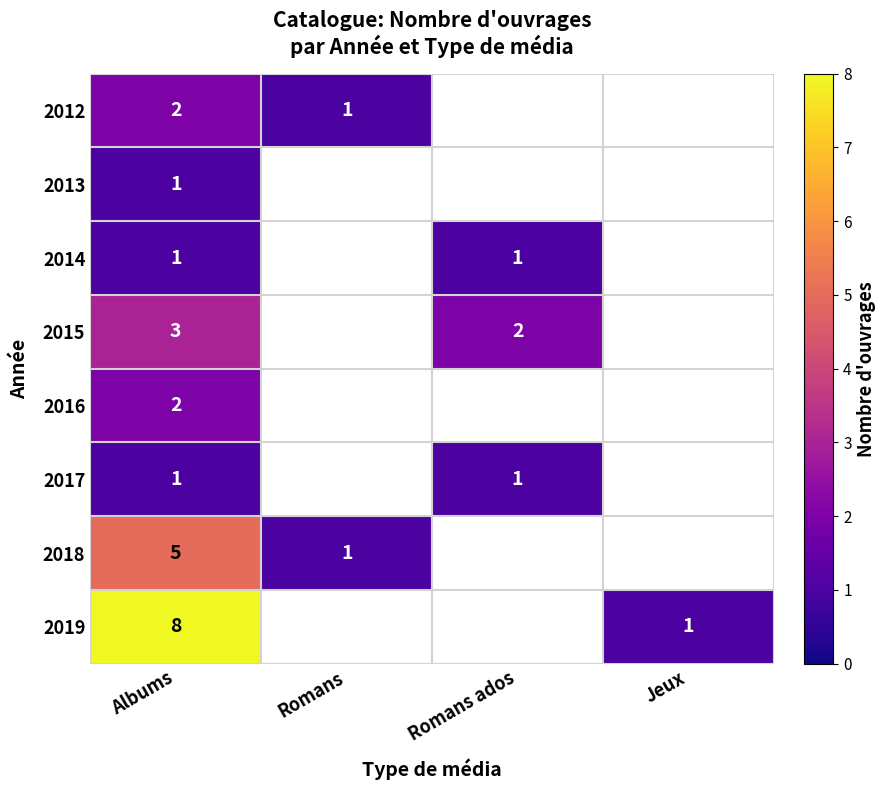

What is the spread (max minus min) of values at Albums?

7